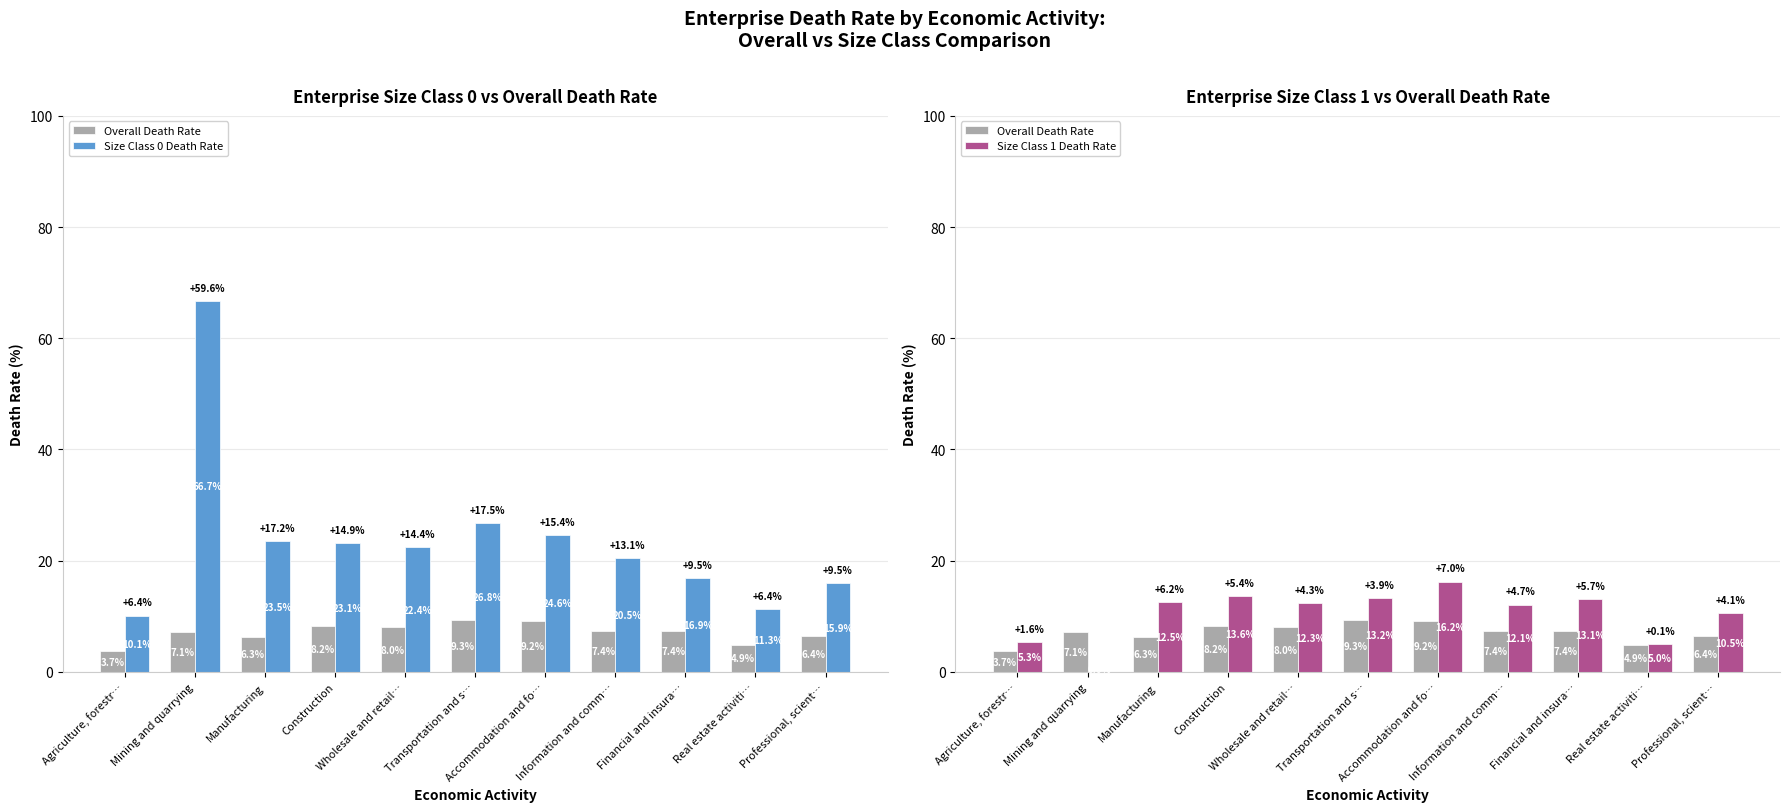

What is the label of the 2nd bar from the left?

Mining and quarrying